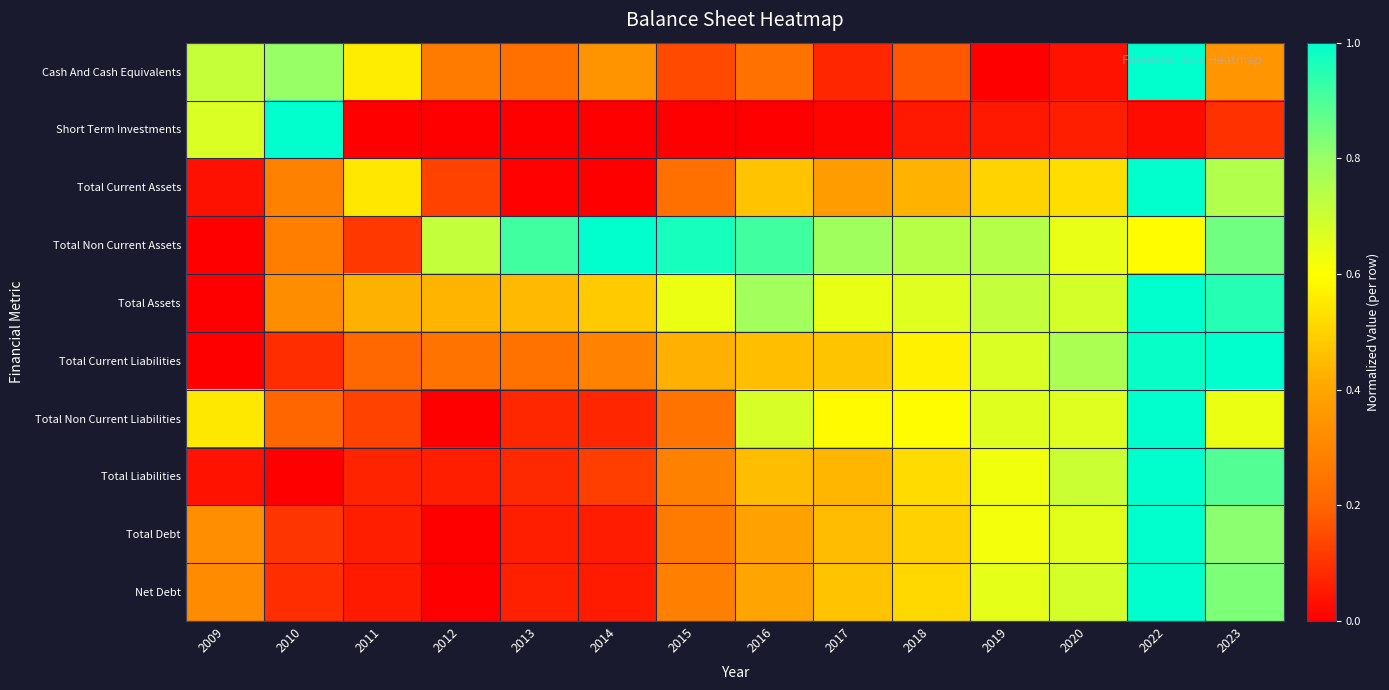

Reading right to left, transcribe all the data shown in this chart.

Cash And Cash Equivalents: 2023=0.3	2022=1.0	2020=0.0	2019=0.0	2018=0.2	2017=0.1	2016=0.2	2015=0.1	2014=0.3	2013=0.2	2012=0.3	2011=0.6	2010=0.8	2009=0.7
Short Term Investments: 2023=0.1	2022=0.0	2020=0.1	2019=0.1	2018=0.1	2017=0.0	2016=0.0	2015=0.0	2014=0.0	2013=0.0	2012=0.0	2011=0.0	2010=1.0	2009=0.7
Total Current Assets: 2023=0.7	2022=1.0	2020=0.5	2019=0.5	2018=0.4	2017=0.4	2016=0.5	2015=0.2	2014=0.0	2013=0.0	2012=0.1	2011=0.5	2010=0.3	2009=0.0
Total Non Current Assets: 2023=0.9	2022=0.6	2020=0.6	2019=0.7	2018=0.7	2017=0.8	2016=0.9	2015=1.0	2014=1.0	2013=0.9	2012=0.7	2011=0.1	2010=0.3	2009=0.0
Total Assets: 2023=1.0	2022=1.0	2020=0.7	2019=0.7	2018=0.7	2017=0.6	2016=0.8	2015=0.6	2014=0.5	2013=0.4	2012=0.4	2011=0.4	2010=0.3	2009=0.0
Total Current Liabilities: 2023=1.0	2022=1.0	2020=0.8	2019=0.7	2018=0.6	2017=0.5	2016=0.5	2015=0.4	2014=0.3	2013=0.2	2012=0.2	2011=0.2	2010=0.1	2009=0.0
Total Non Current Liabilities: 2023=0.6	2022=1.0	2020=0.7	2019=0.7	2018=0.6	2017=0.6	2016=0.7	2015=0.2	2014=0.1	2013=0.1	2012=0.0	2011=0.1	2010=0.2	2009=0.6
Total Liabilities: 2023=0.9	2022=1.0	2020=0.7	2019=0.6	2018=0.5	2017=0.4	2016=0.5	2015=0.3	2014=0.1	2013=0.1	2012=0.1	2011=0.1	2010=0.0	2009=0.0
Total Debt: 2023=0.8	2022=1.0	2020=0.7	2019=0.6	2018=0.5	2017=0.4	2016=0.4	2015=0.3	2014=0.1	2013=0.1	2012=0.0	2011=0.1	2010=0.1	2009=0.3
Net Debt: 2023=0.8	2022=1.0	2020=0.7	2019=0.6	2018=0.5	2017=0.5	2016=0.4	2015=0.3	2014=0.1	2013=0.1	2012=0.0	2011=0.1	2010=0.1	2009=0.3